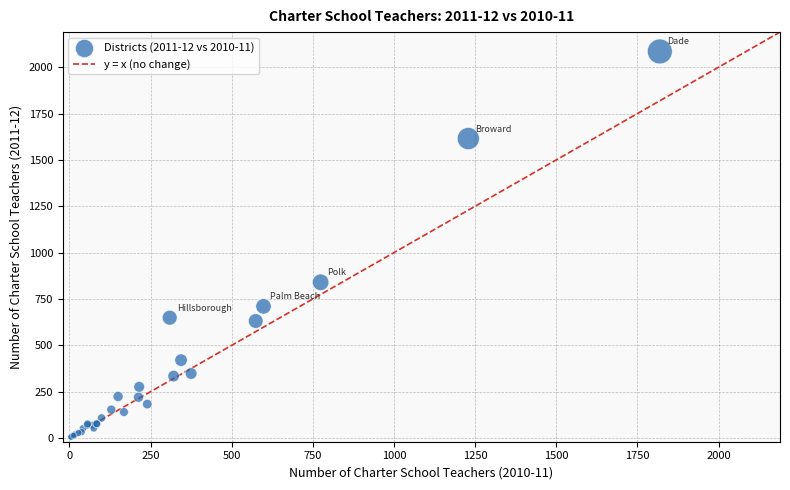

What Y value in the scatter plot is closest to 1044?

840